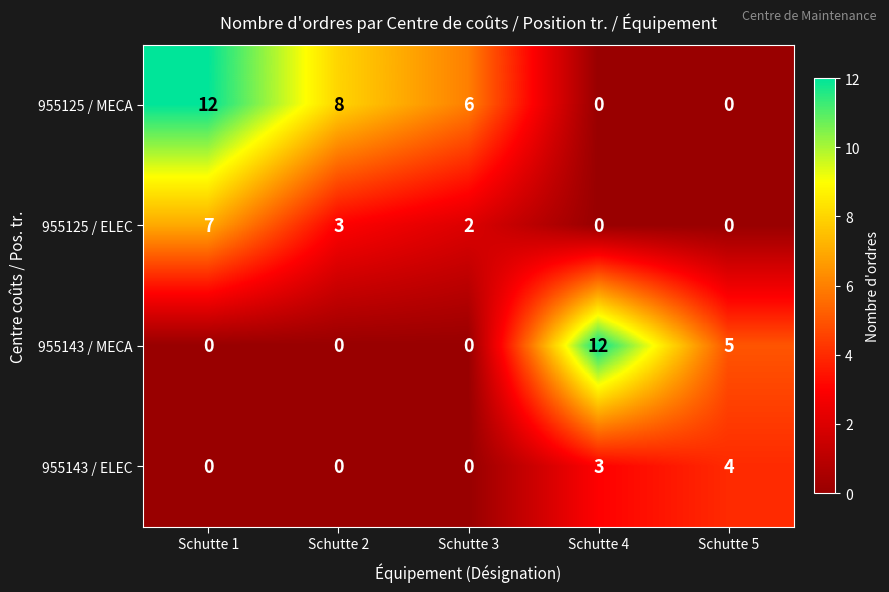

Reading left to right, transcribe all the data shown in this chart.

955125 / MECA: 12	8	6	0	0
955125 / ELEC: 7	3	2	0	0
955143 / MECA: 0	0	0	12	5
955143 / ELEC: 0	0	0	3	4